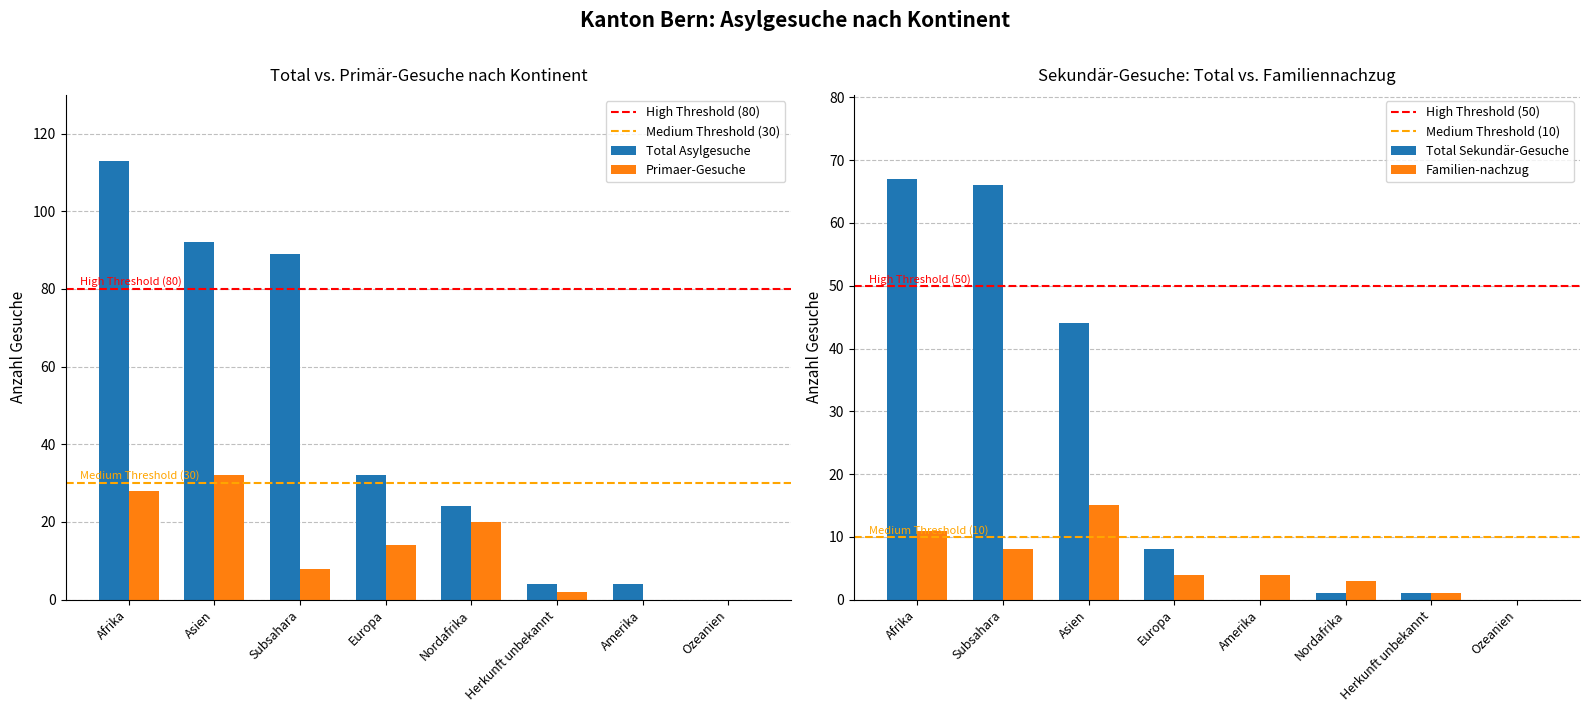

What is the sum of the Primaer-Gesuche values at Europa and Subsahara?

22